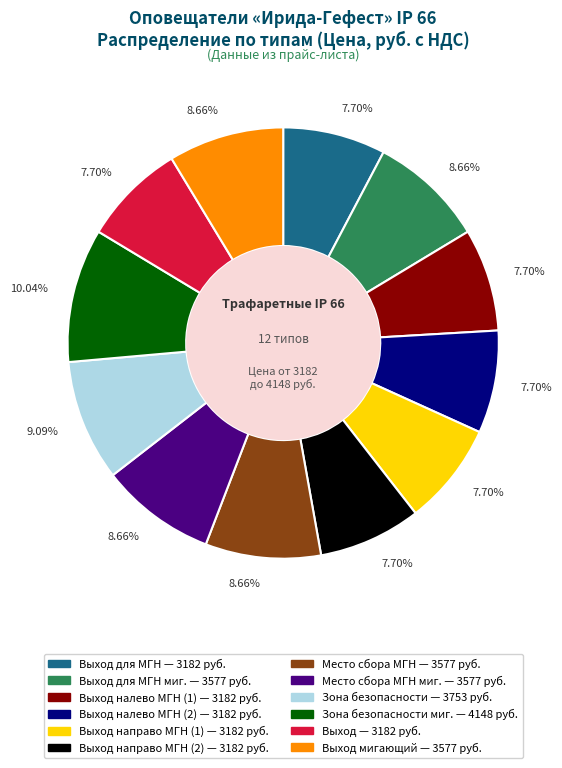

Is there any slice that represents more than half of the pie?

No